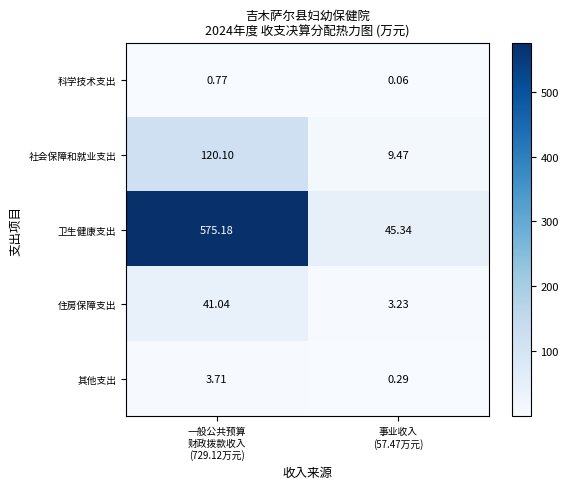

Which series has the largest total across all categories?

卫生健康支出